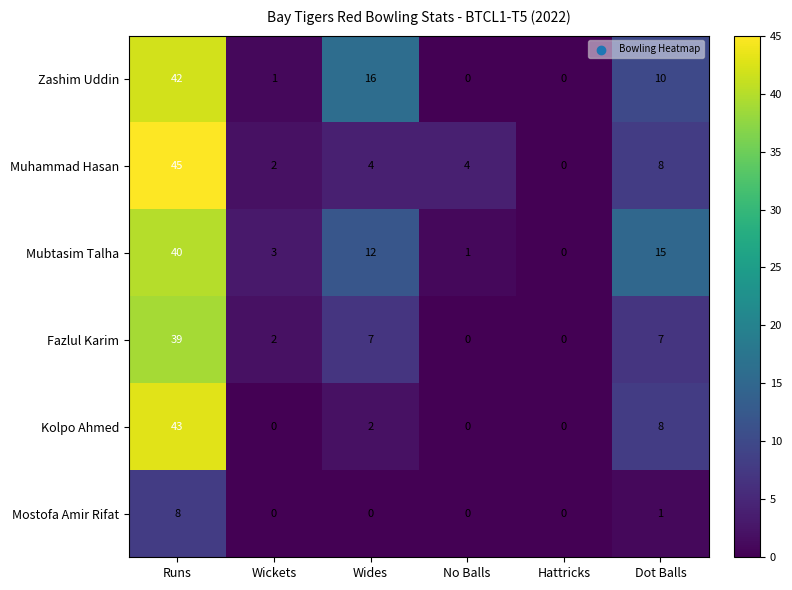

At which category is the sum across all series the highest?

Runs